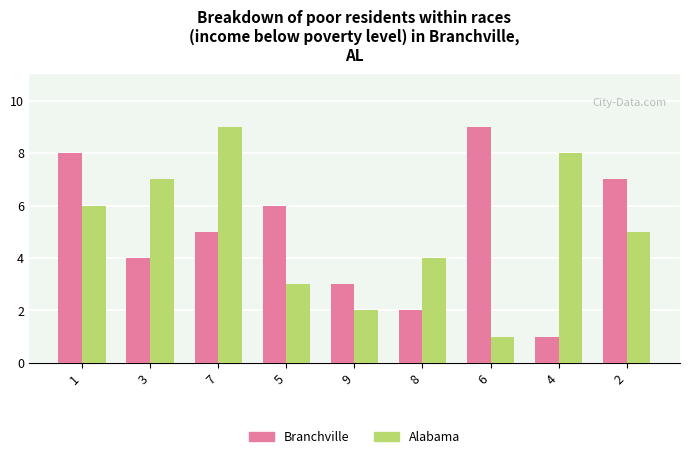

Between 3 and 4, which series saw the biggest shift?

Branchville